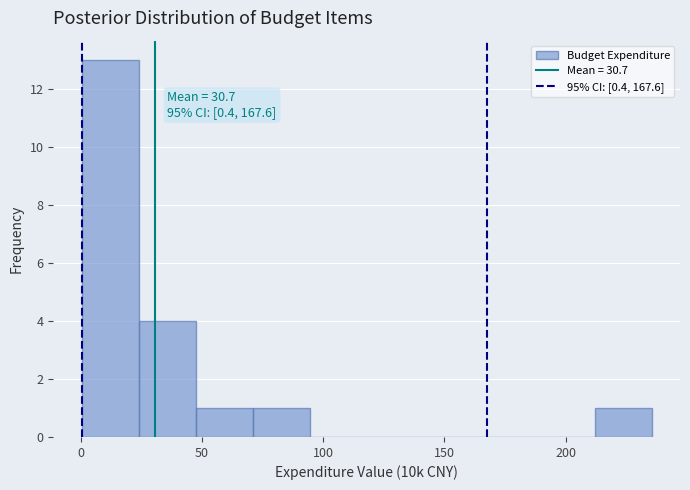

Which range on the x-axis has the tallest bar?

0 to 25